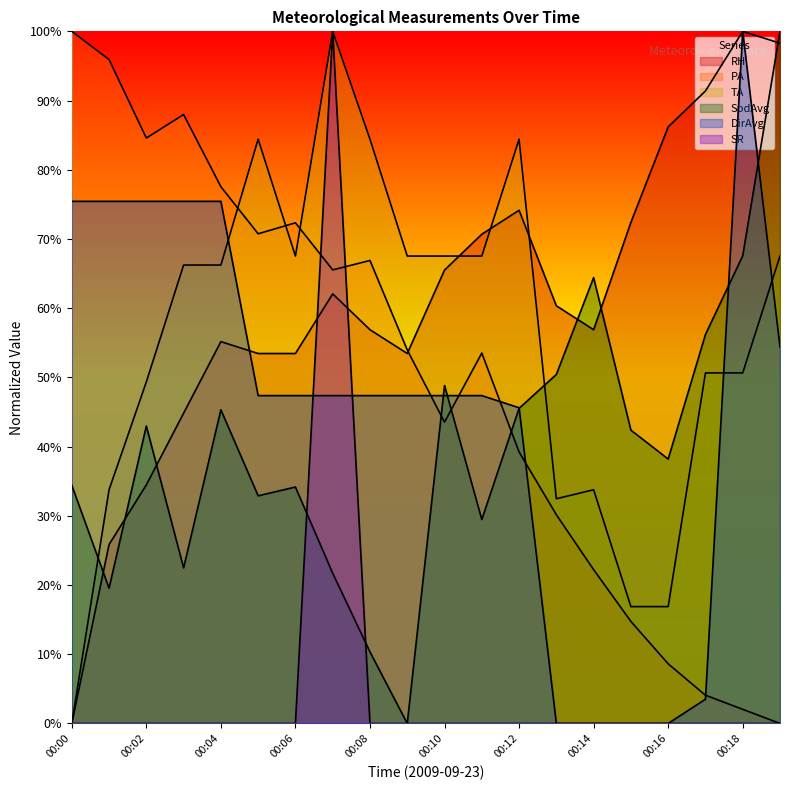

What are all the series names shown in the legend?

RH, PA, TA, SpdAvg, DirAvg, SR